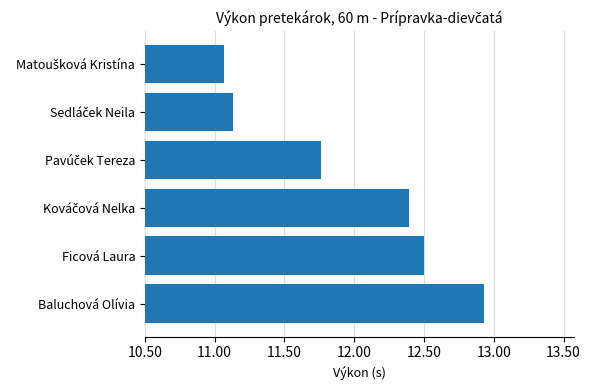

Is it true that the value at Ficová Laura is 12.5?

True